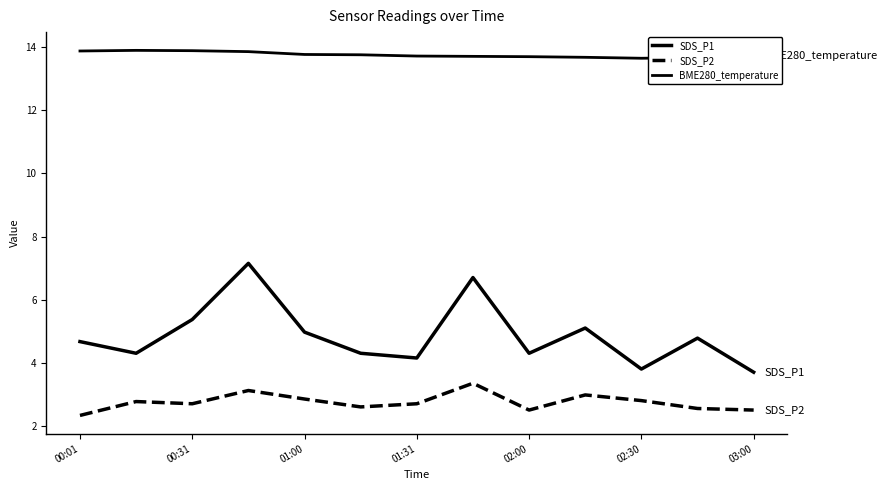

Is this an area chart (filled region under the line)?

No